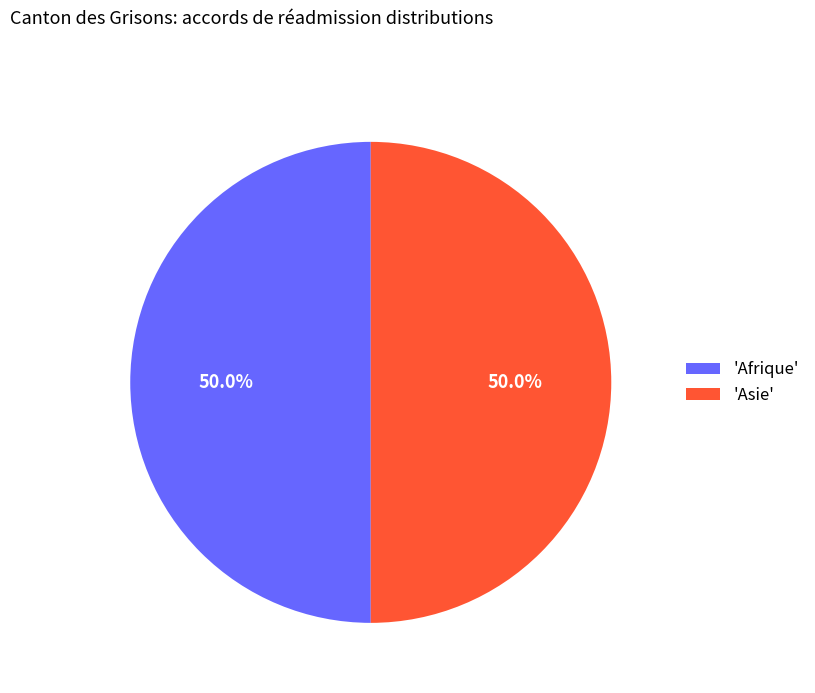

What portion of the pie excludes 'Afrique'?

50.0%